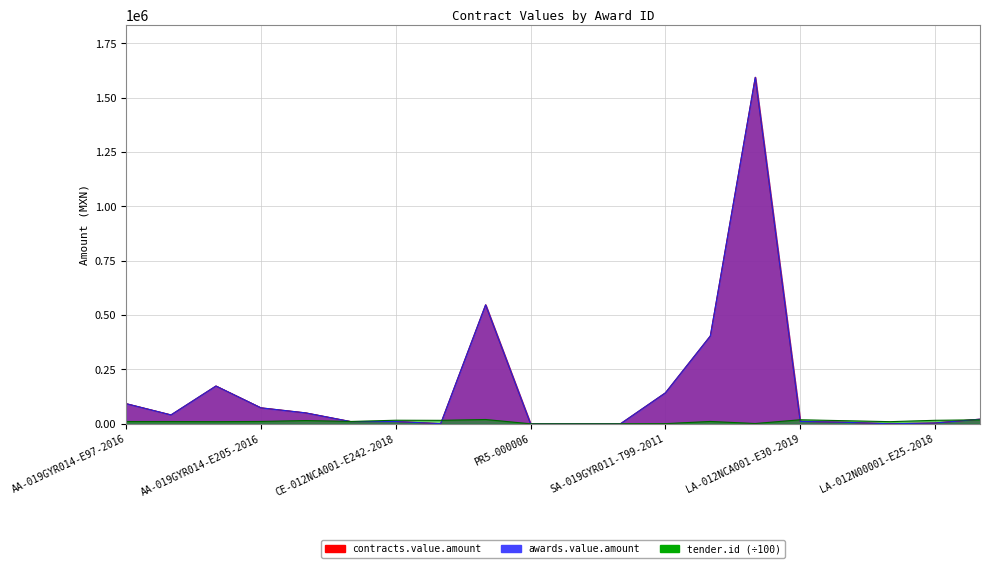

How many values in the awards.value.amount series exceed 21338?

10